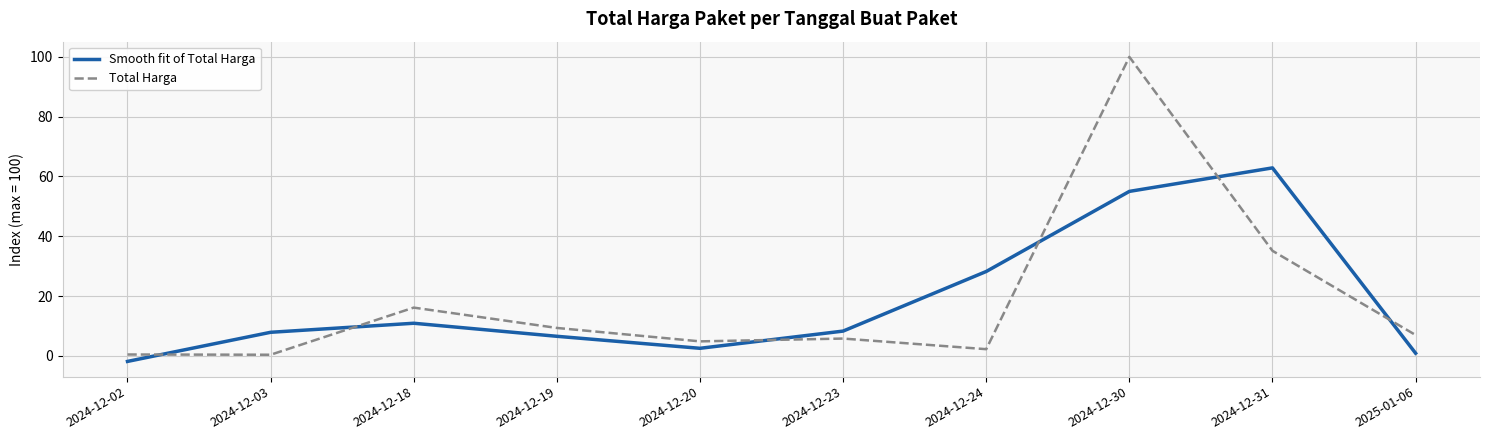

The value of Smooth fit of Total Harga at 2024-12-19 is 1.6. True or false?

False